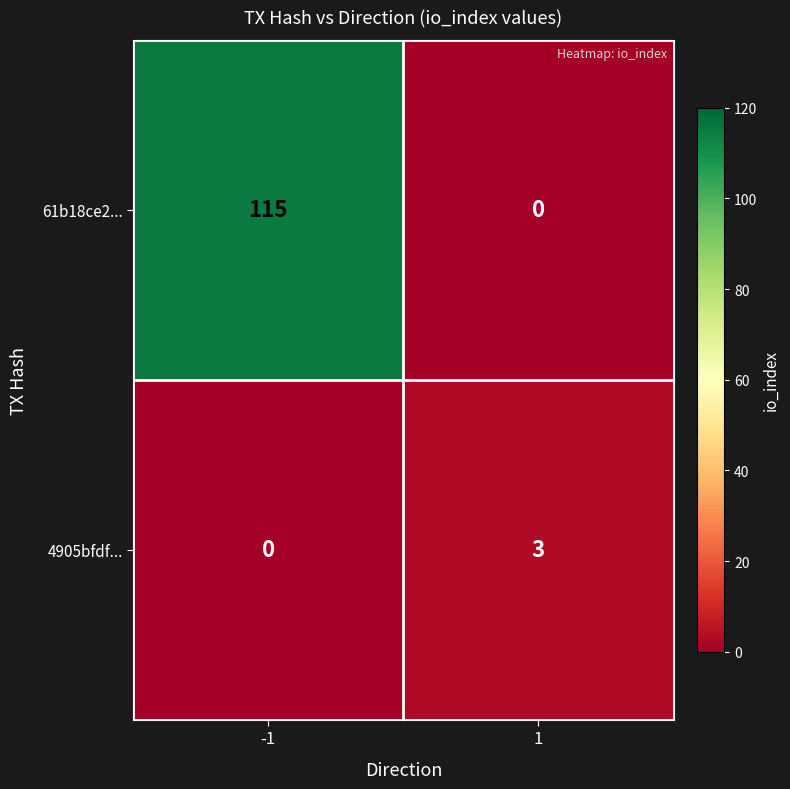

Reading left to right, transcribe all the data shown in this chart.

61b18ce2...: -1=115	1=0
4905bfdf...: -1=0	1=3